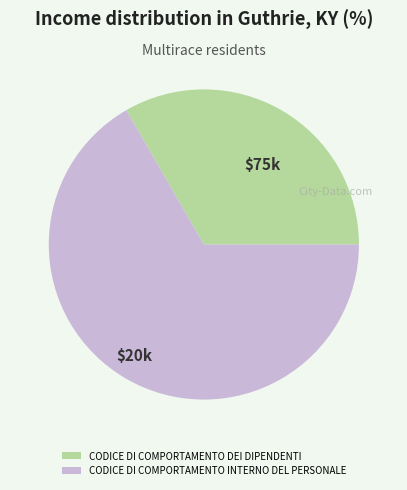

What is the largest slice in the pie chart?

CODICE DI COMPORTAMENTO INTERNO DEL PERSONALE